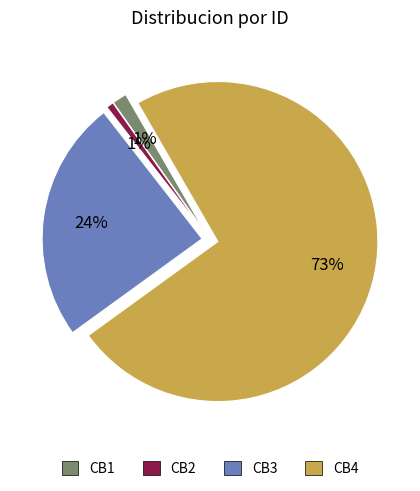

To the nearest percent, what is the average slice percentage?

25%